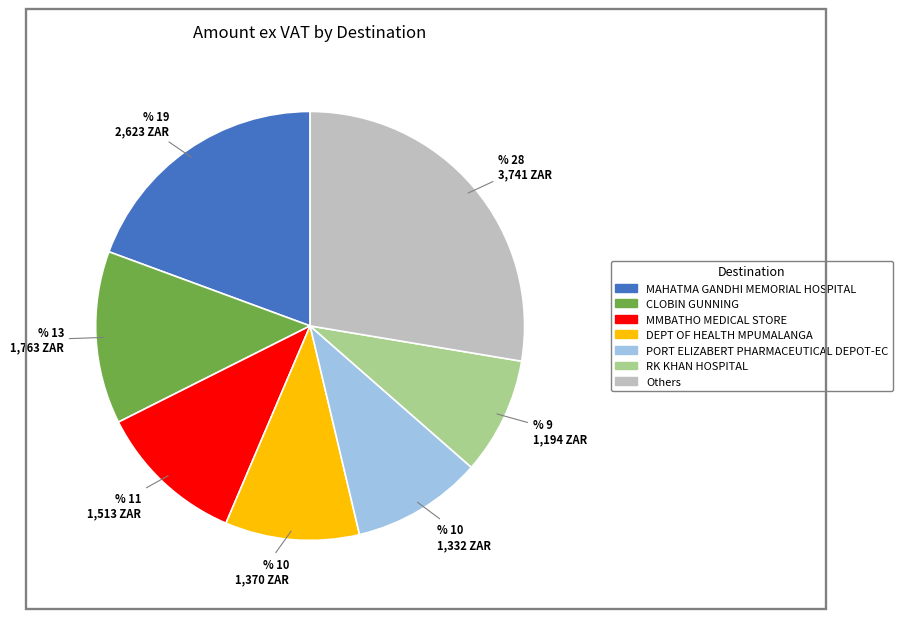

Count the number of slices in the pie.

7